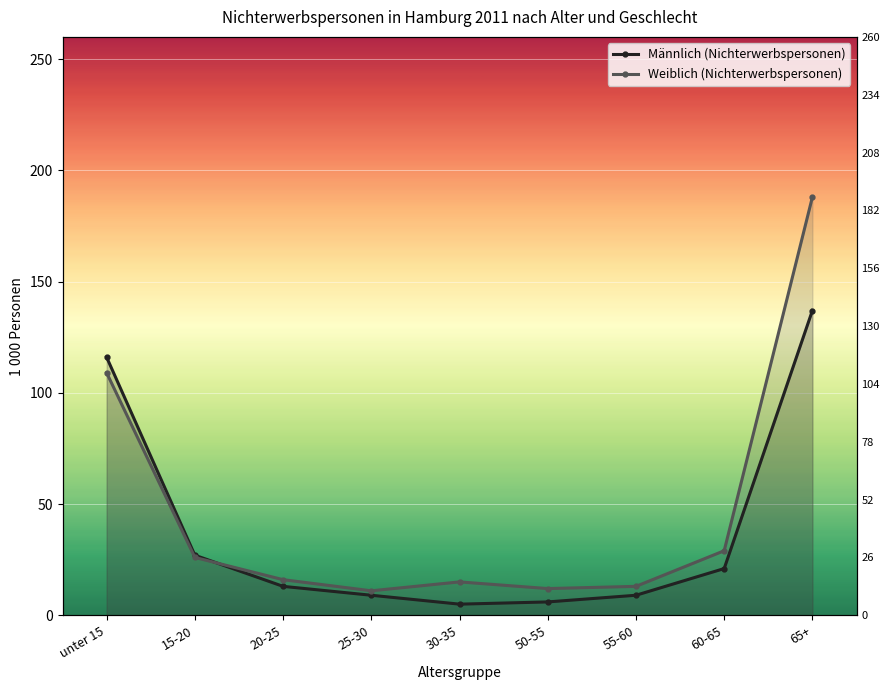

Where does the Männlich (Nichterwerbspersonen) series first go above 13?

unter 15